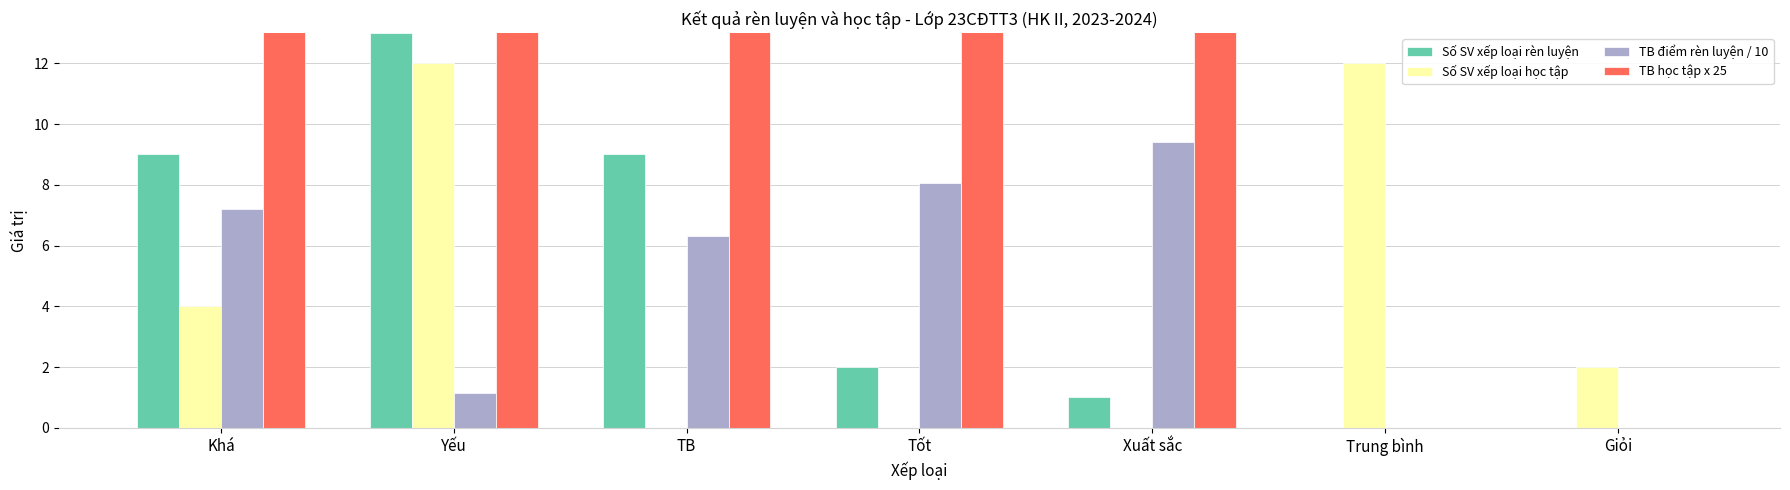

What are all the series names shown in the legend?

Số SV xếp loại rèn luyện, Số SV xếp loại học tập, TB điểm rèn luyện / 10, TB học tập x 25